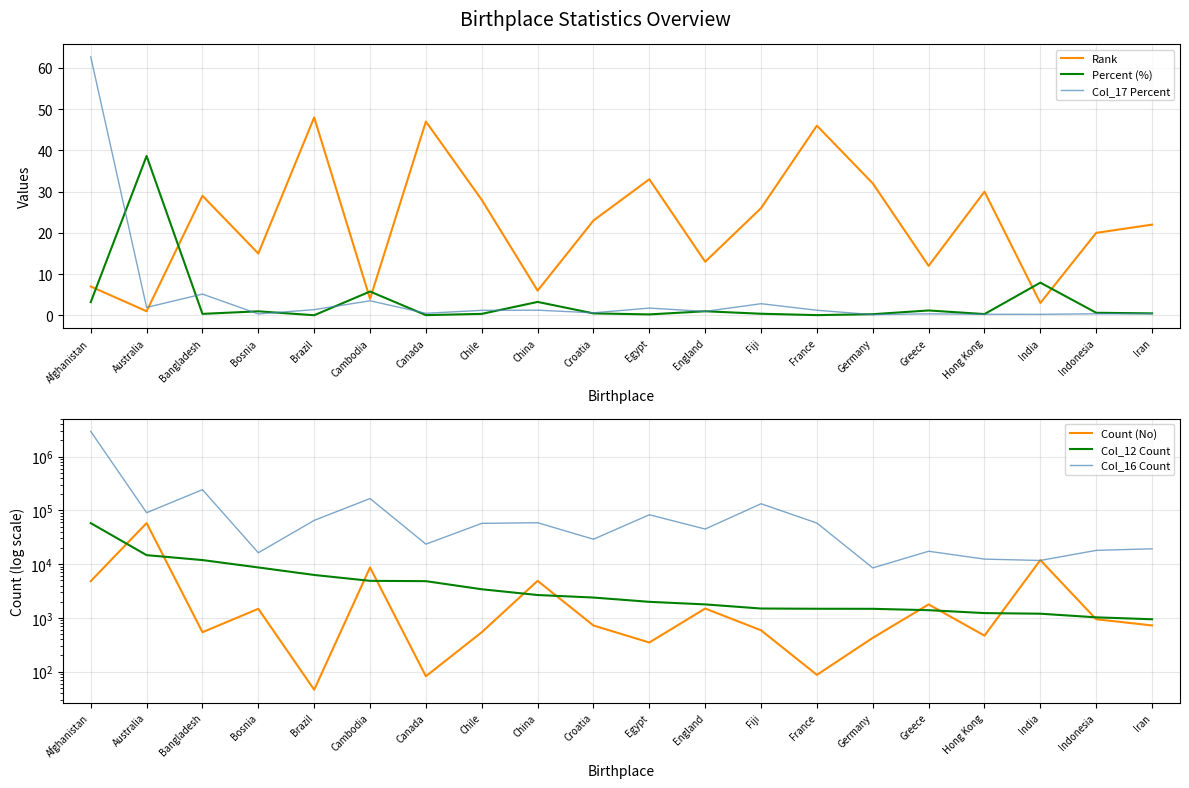

How many distinct data groups are displayed?

6